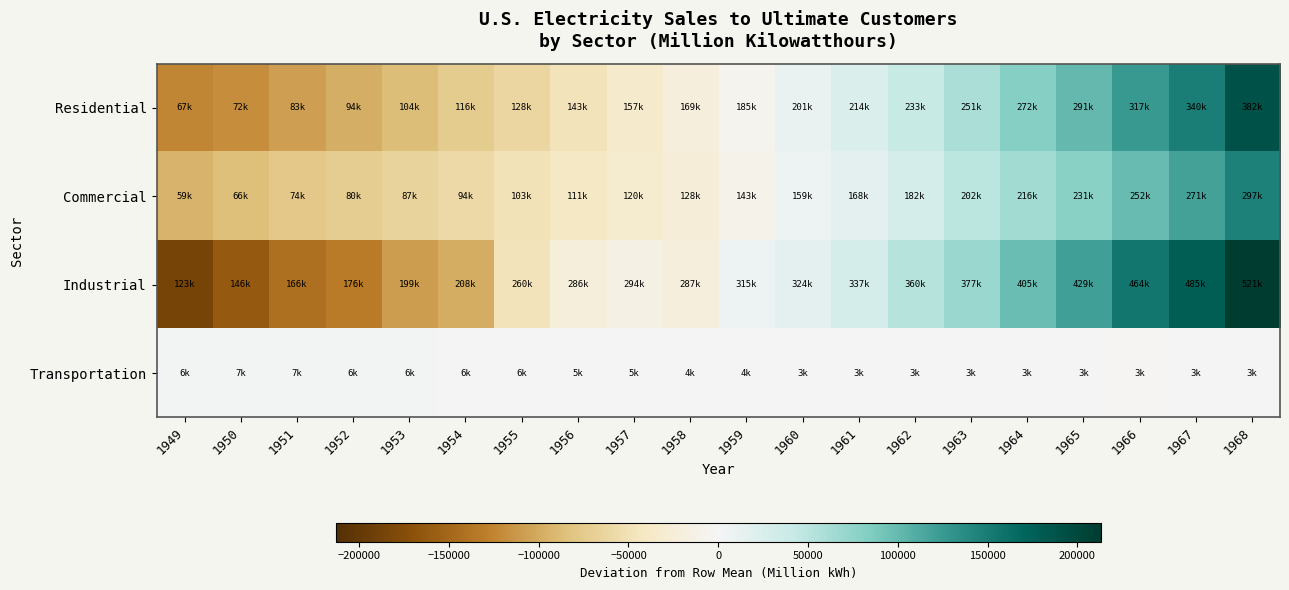

Which category has the lowest value across all series?

1949